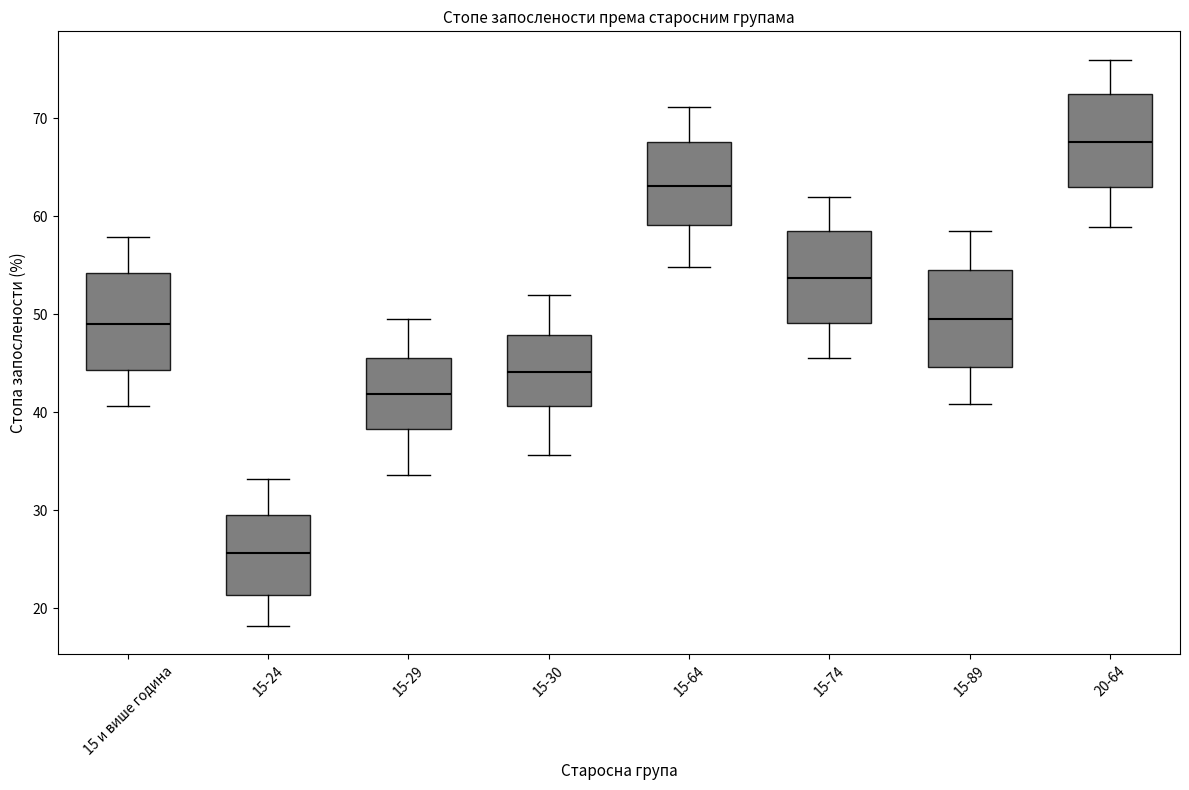

Reading left to right, transcribe this box plot: for each box, give where its median line is, the range the box spans, and where its two whiskers end, as read against the y-axis. The values are not printed on the chart, so give them approximately, as read against the axis.

15 и више година: median 49, box 44 to 54, whiskers 41 to 58
15-24: median 26, box 21 to 30, whiskers 18 to 33
15-29: median 42, box 38 to 46, whiskers 34 to 50
15-30: median 44, box 41 to 48, whiskers 36 to 52
15-64: median 63, box 59 to 68, whiskers 55 to 71
15-74: median 54, box 49 to 59, whiskers 46 to 62
15-89: median 50, box 45 to 55, whiskers 41 to 59
20-64: median 68, box 63 to 72, whiskers 59 to 76